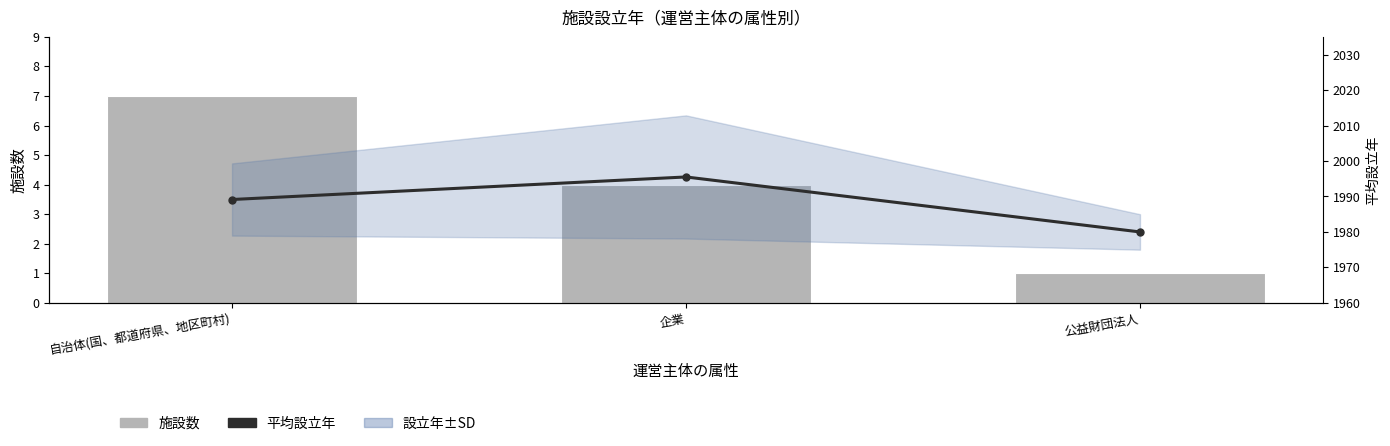

At which category does the chart reach its minimum across all series?

公益財団法人